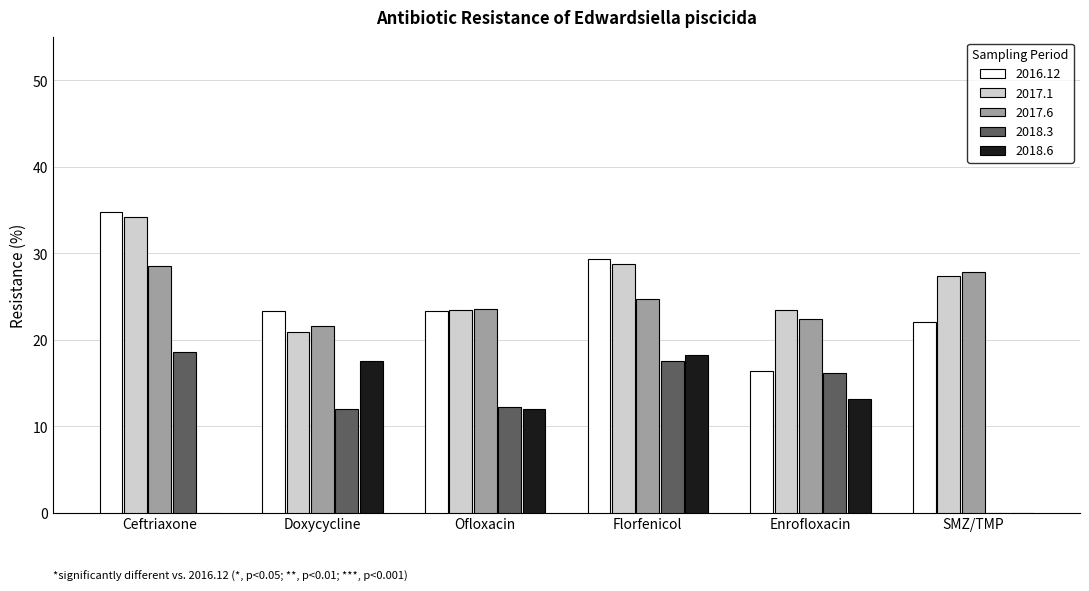

The 2018.3 series shows -6.3 at SMZ/TMP. True or false?

False